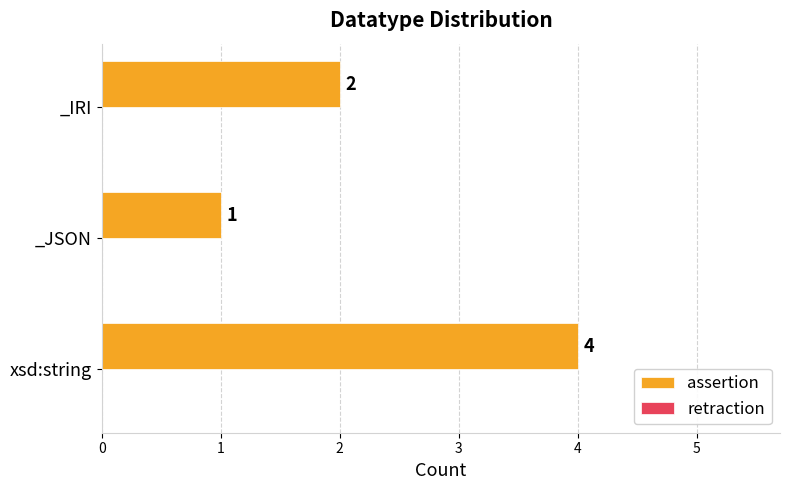

What is the change in value from xsd:string to _JSON?

-3